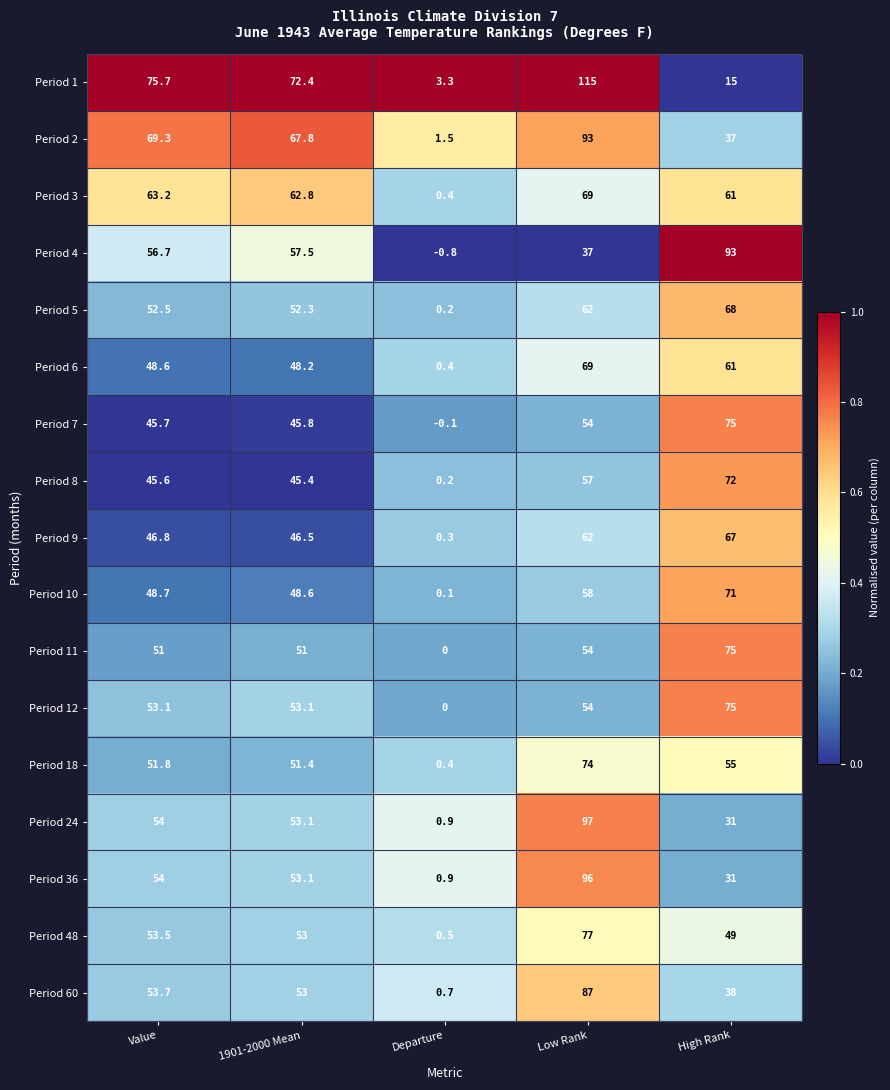

At which category is the sum across all series the highest?

Low Rank